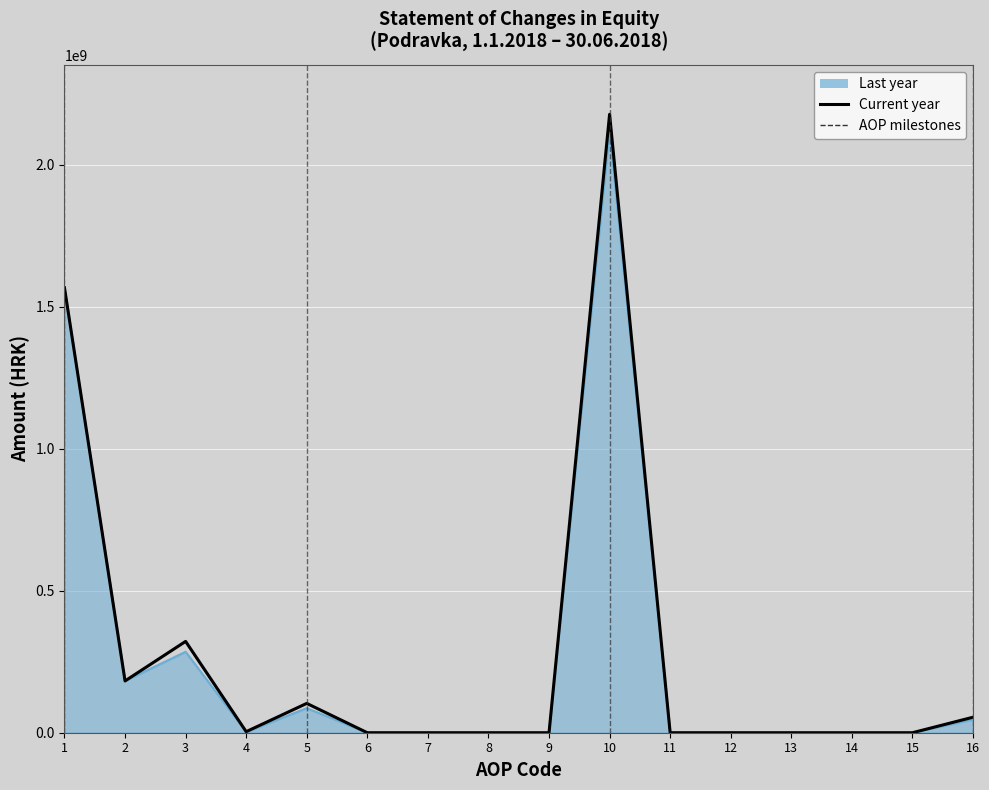

Reading left to right, list all the values displayed in this chart.

Last year: 1=1566400660	2=182267472	3=284908054	4=2558087	5=86437219	6=0	7=0	8=0	9=0	10=2122571492	11=0	12=0	13=0	14=0	15=0	16=46491955
Current year: 1=1566400660	2=182267472	3=321505252	4=3696000	5=103262107	6=0	7=0	8=0	9=0	10=2177131491	11=0	12=0	13=0	14=0	15=0	16=54559999